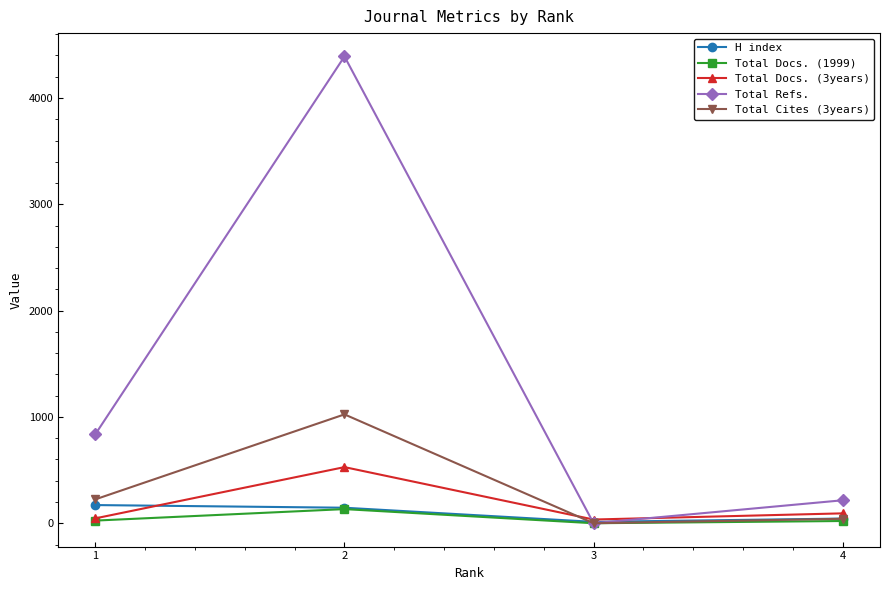

Which series changed the most between 2 and 3?

Total Refs.